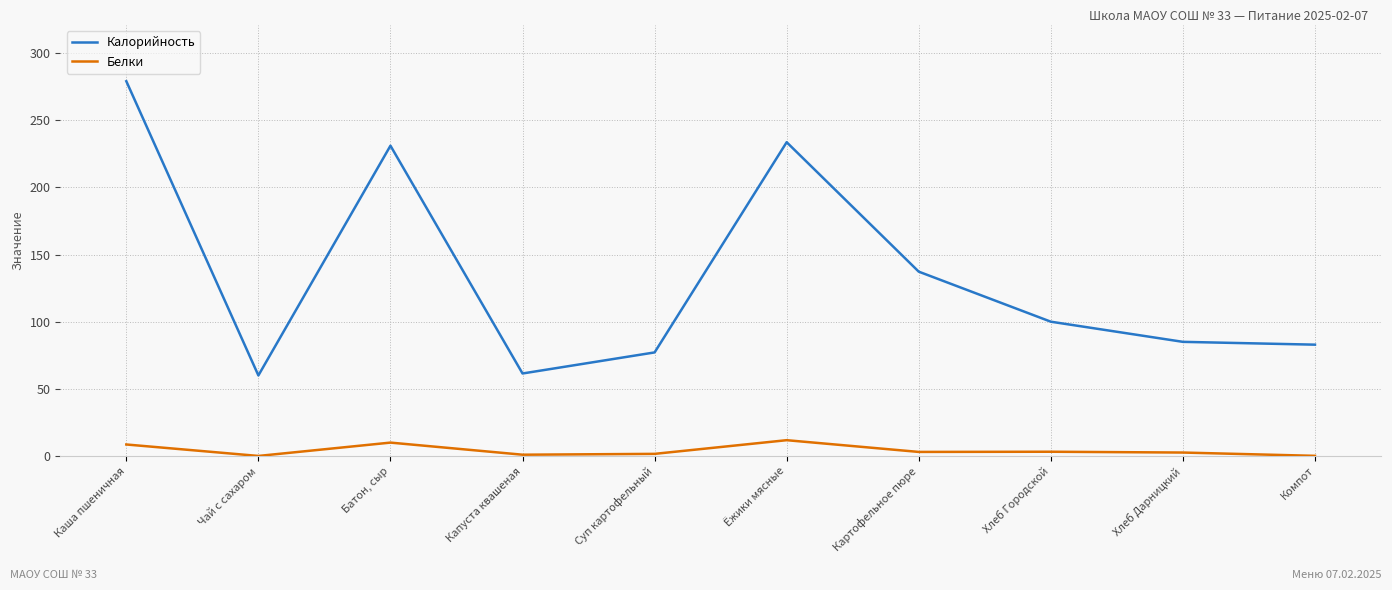

Between Батон, сыр and Хлеб Дарницкий, which series saw the biggest shift?

Калорийность